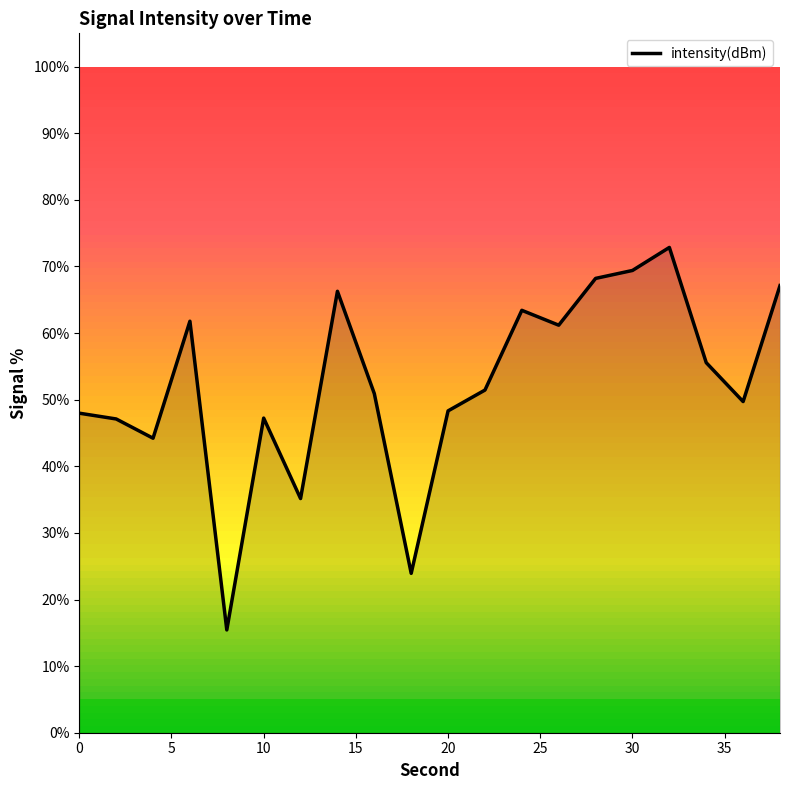

How many interior local peaks (higher than both neighbors) does the data have?

5